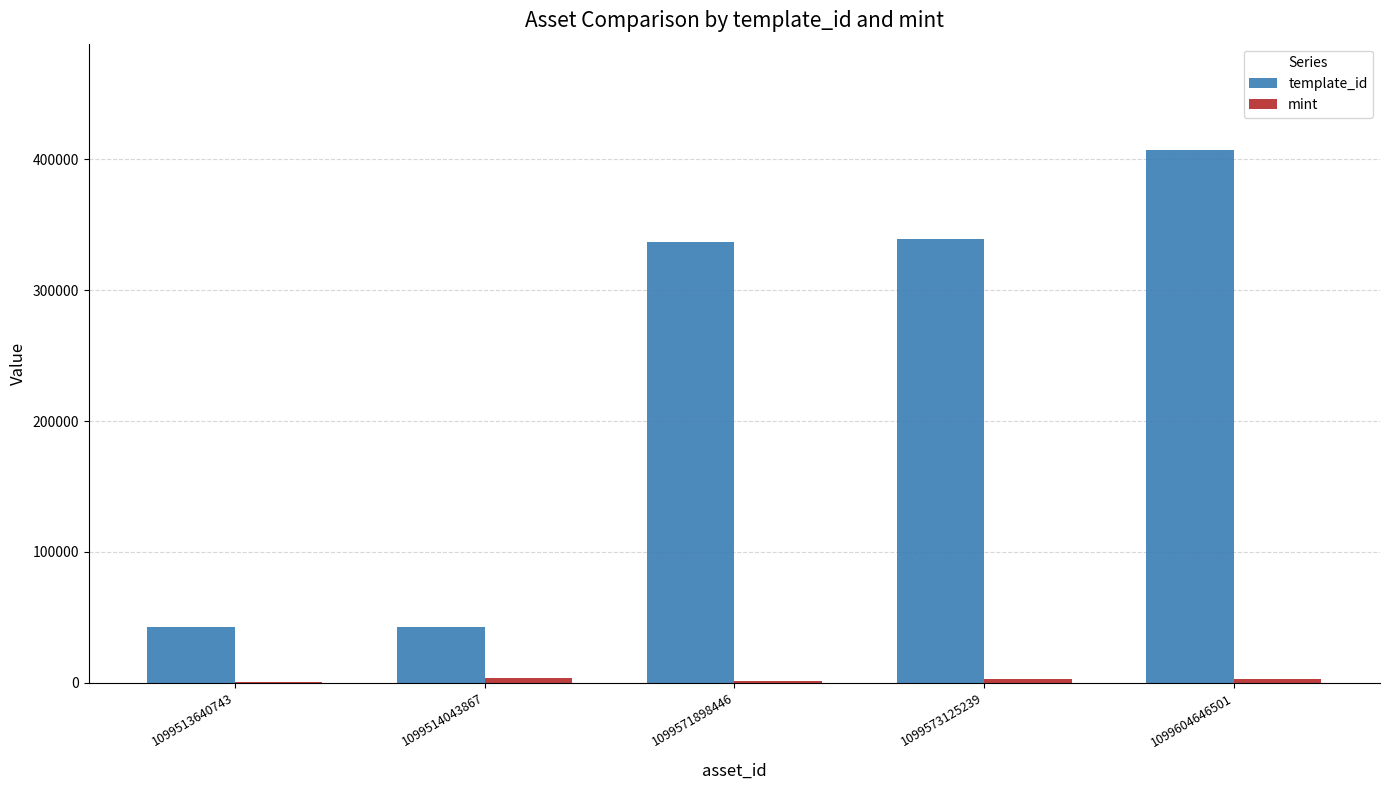

Which series has the largest total across all categories?

template_id